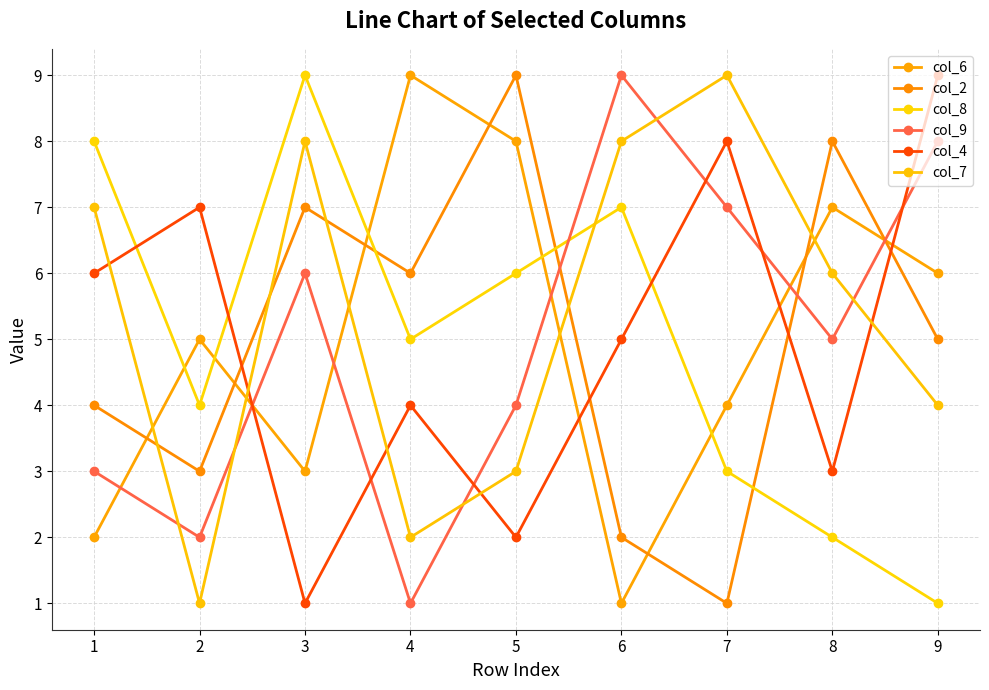

Where is col_8 nearest to the value 5?

4